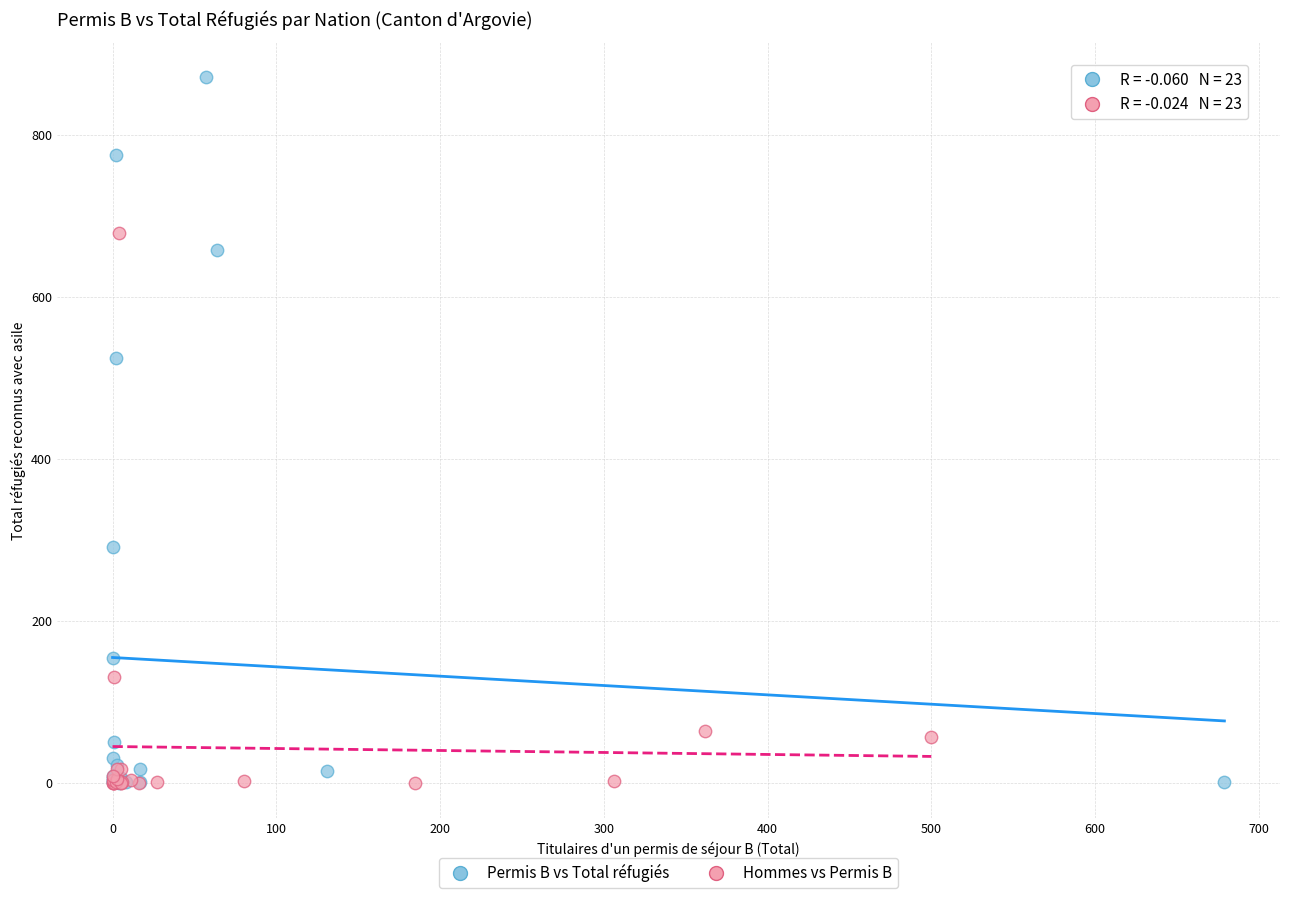

Which series has the widest spread of Y values?

Permis B vs Total réfugiés